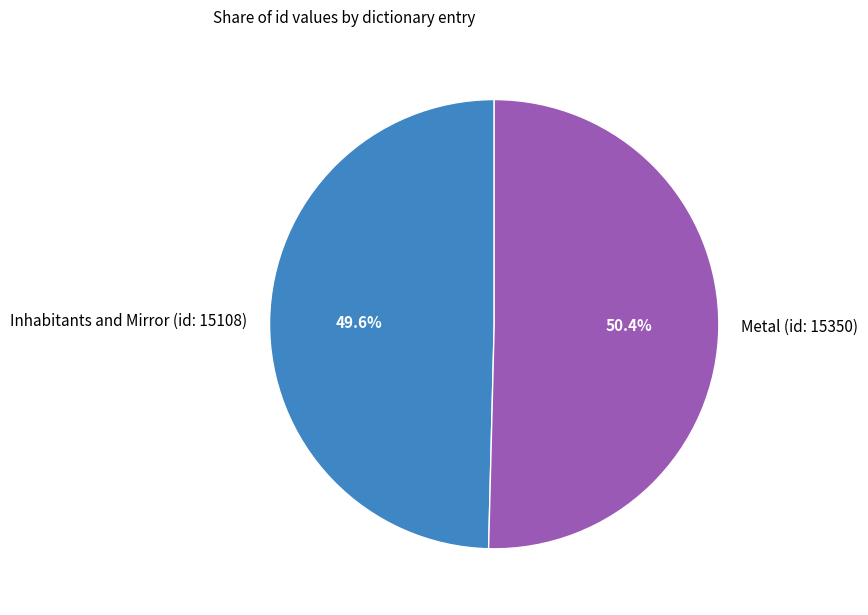

Which has a higher value, Metal (id: 15350) or Inhabitants and Mirror (id: 15108)?

Metal (id: 15350)